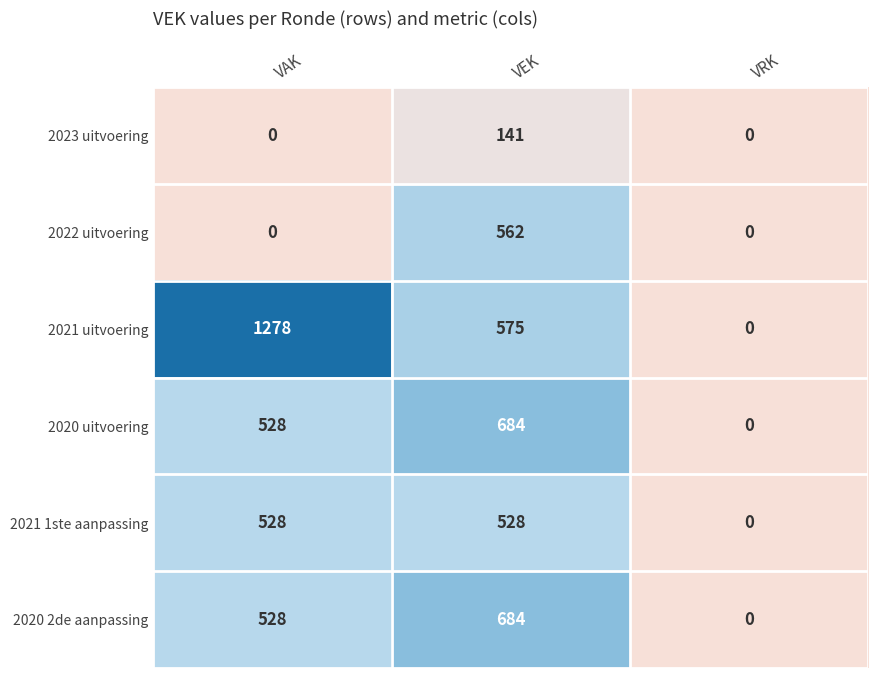

At how many categories does at least one series exceed 715?

1